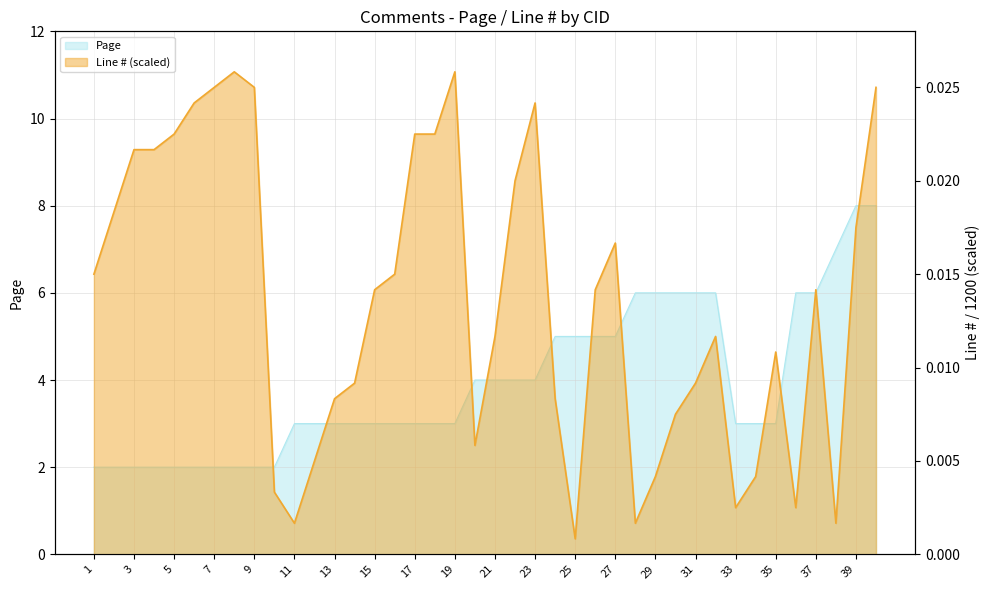

At which label does Page reach its peak?

39